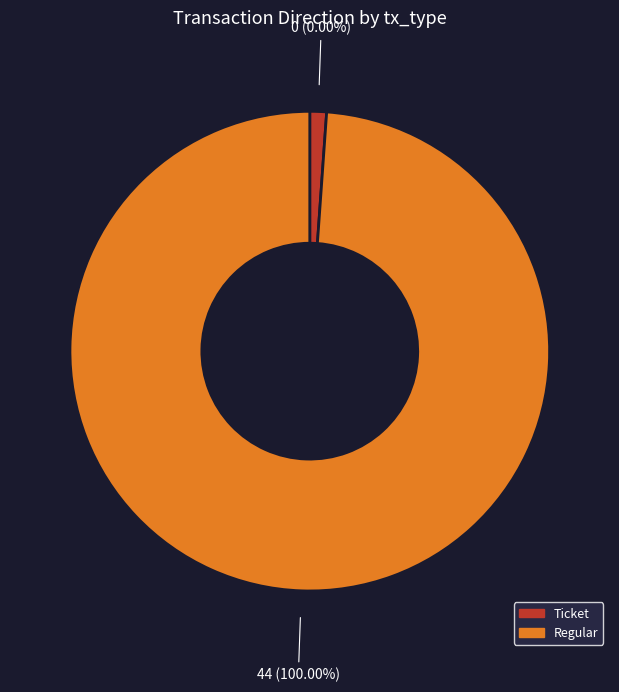

The Ticket slice represents 8% of the pie. True or false?

False